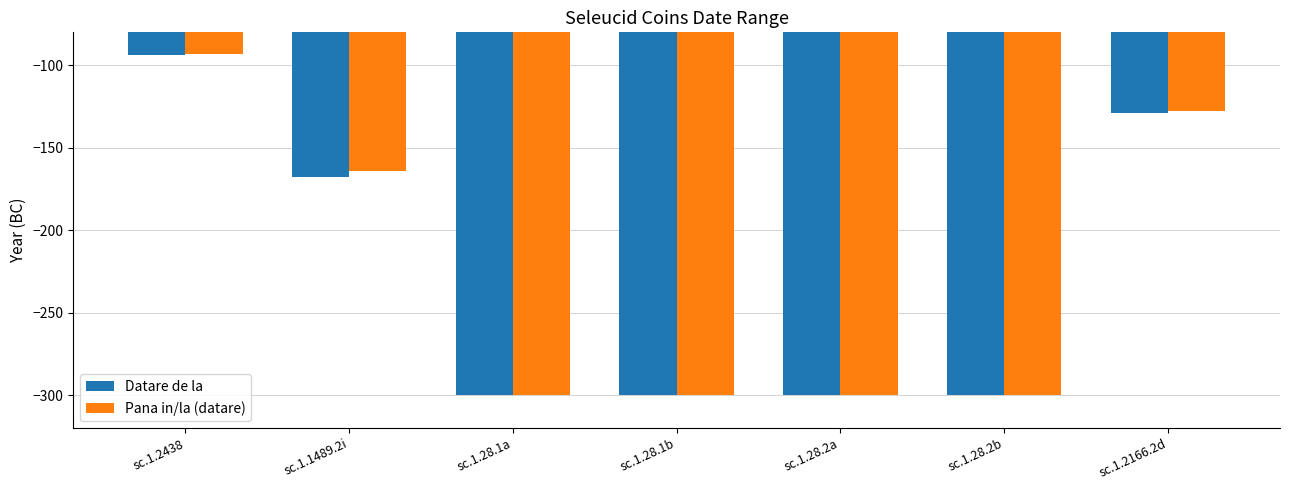

Which series changed the most between sc.1.2438 and sc.1.28.1a?

Pana in/la (datare)